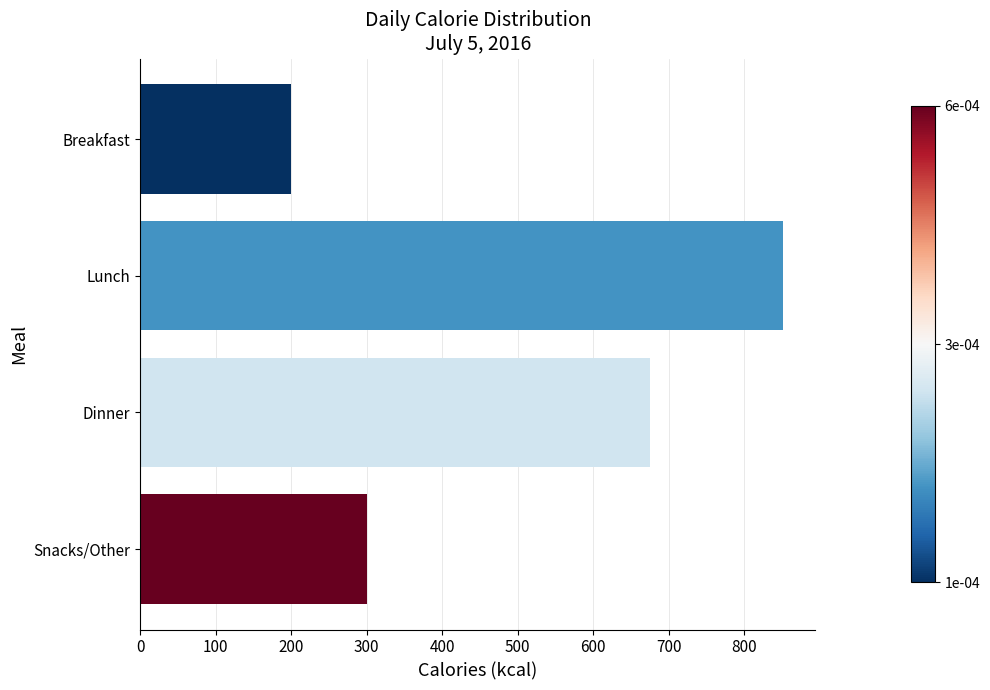

At which category does the chart reach its peak across all series?

Lunch